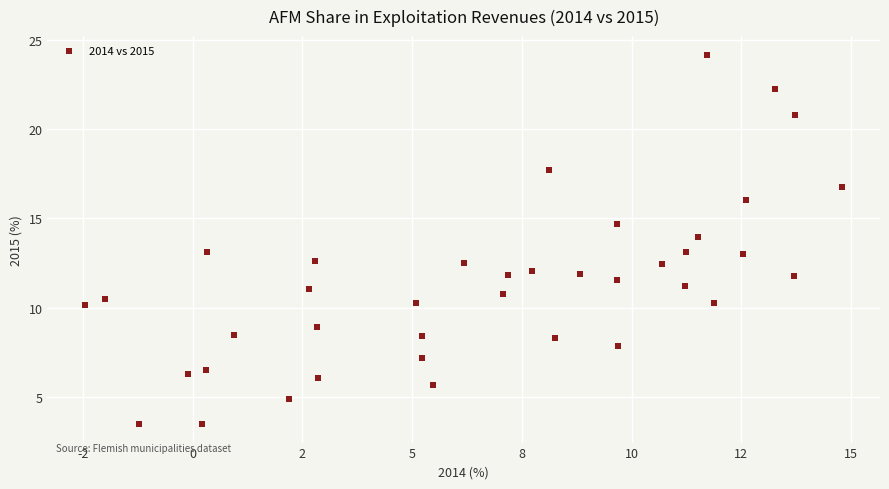

What is the range of Y values (max minus min)?

20.7